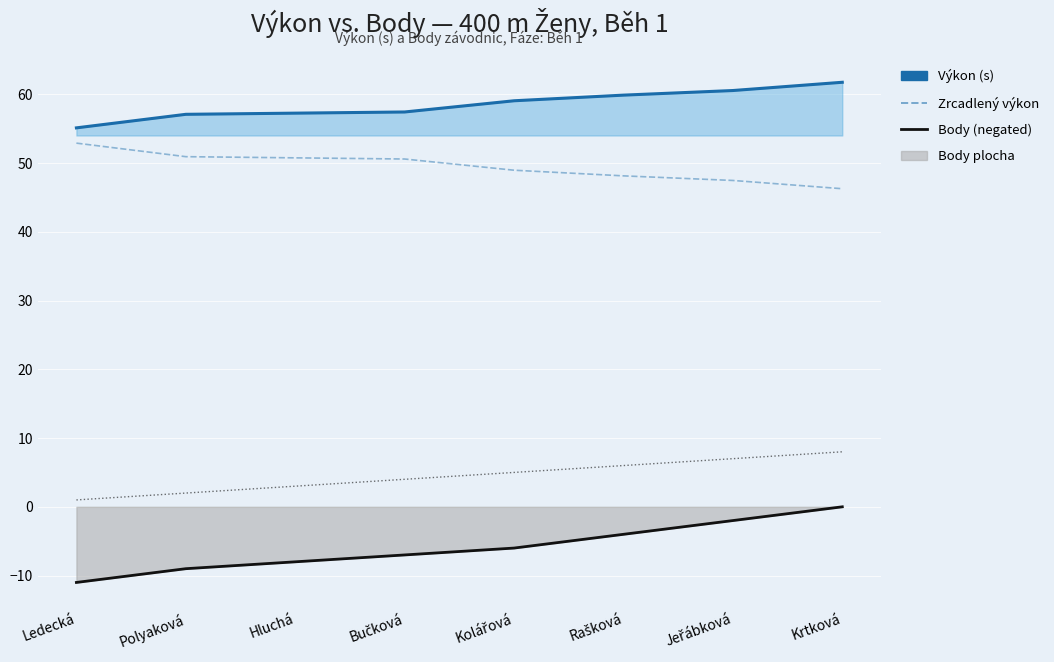

Which category has the highest value in the Výkon (s) series?

Krtková